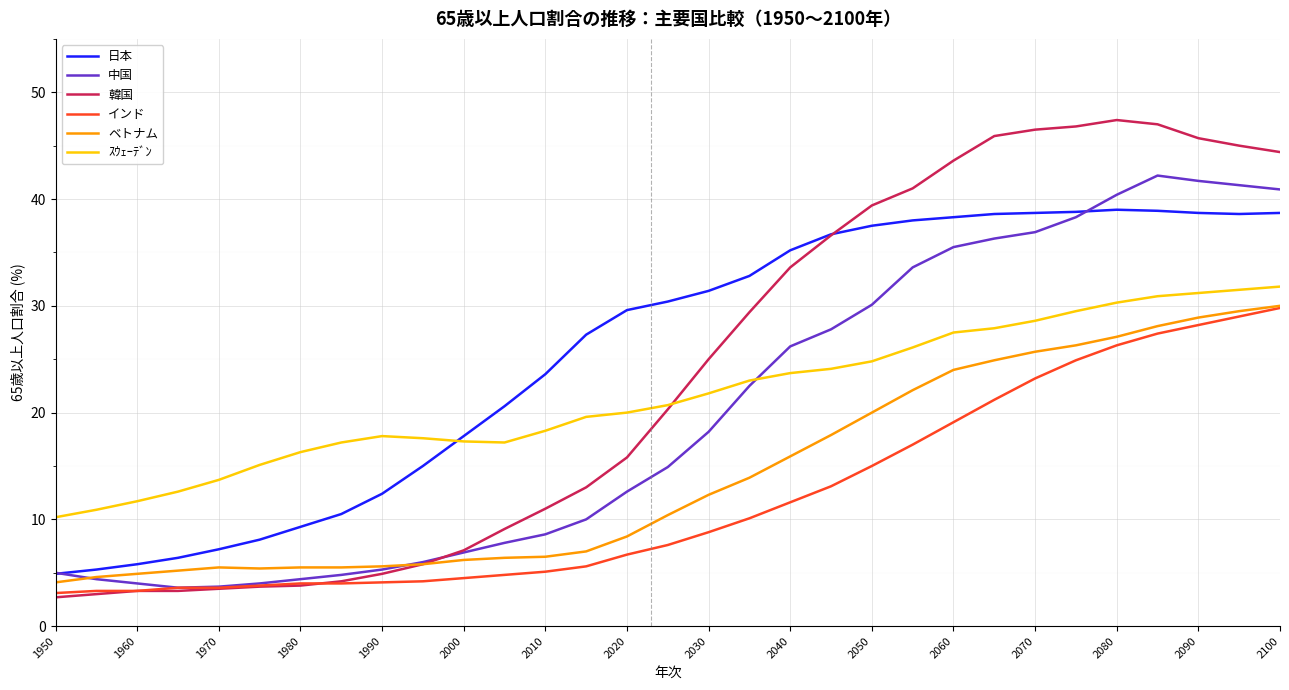

True or false: ベトナム and ｽｳｪｰﾃﾞﾝ intersect in this chart.

False